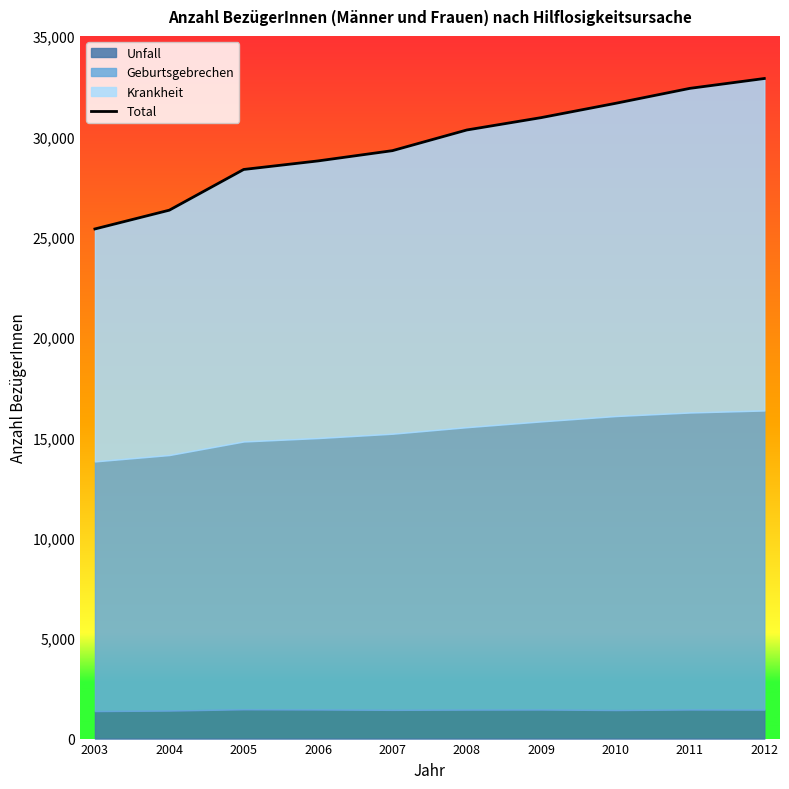

Reading left to right, transcribe all the data shown in this chart.

2003=25386	2004=26321	2005=28349	2006=28775	2007=29286	2008=30316	2009=30932	2010=31644	2011=32390	2012=32880